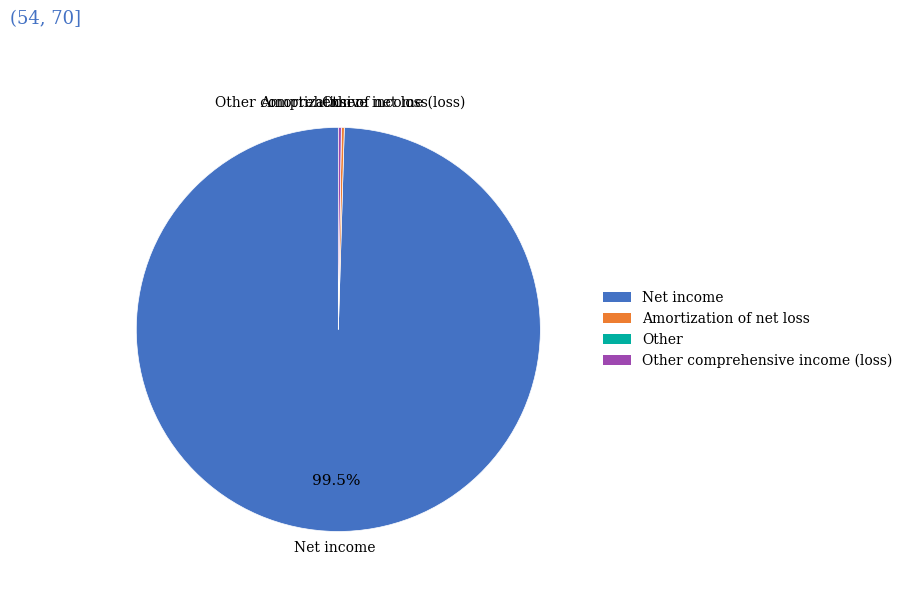

Does Net income account for over 50% of the chart?

Yes